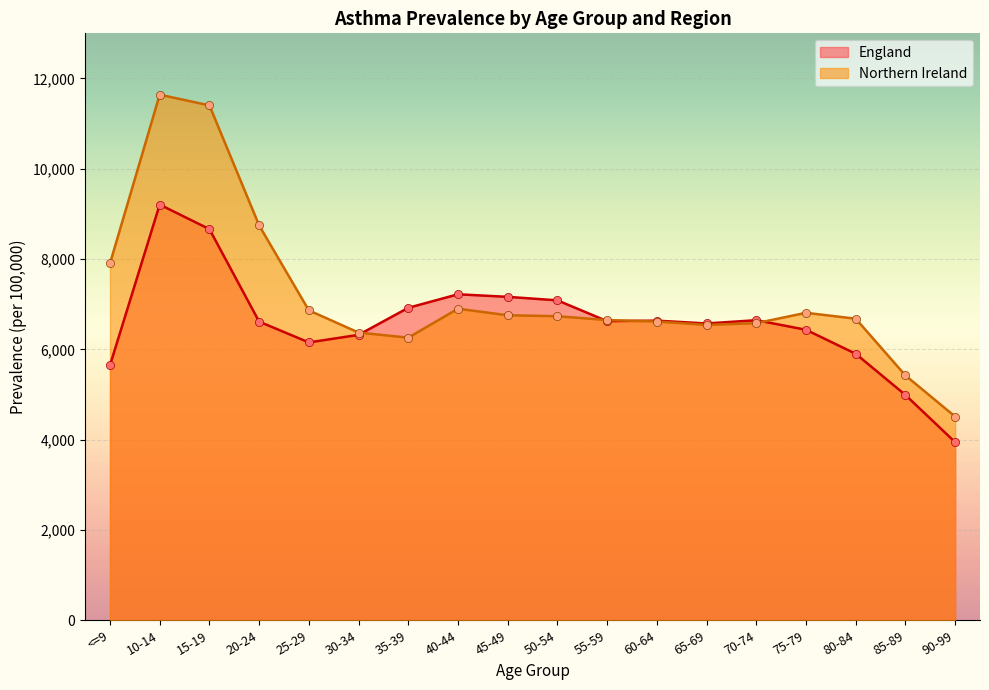

Is the value of Northern Ireland at 70-74 greater than the value of England at 75-79?

Yes